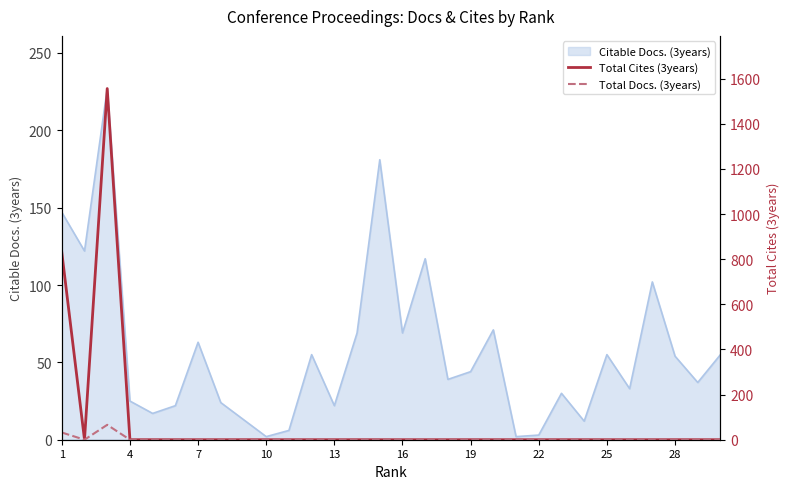

The value of Citable Docs. (3years) at 1 is 82. True or false?

False